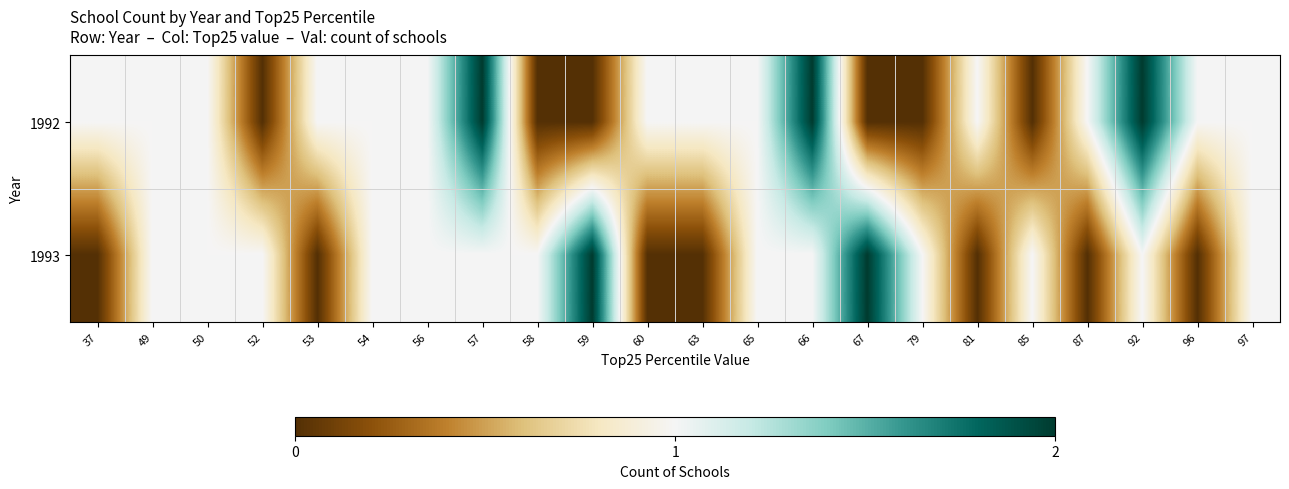

Reading right to left, transcribe all the data shown in this chart.

1992: 97=1	96=1	92=2	87=1	85=0	81=1	79=0	67=0	66=2	65=1	63=1	60=1	59=0	58=0	57=2	56=1	54=1	53=1	52=0	50=1	49=1	37=1
1993: 97=1	96=0	92=1	87=0	85=1	81=0	79=1	67=2	66=1	65=1	63=0	60=0	59=2	58=1	57=1	56=1	54=1	53=0	52=1	50=1	49=1	37=0